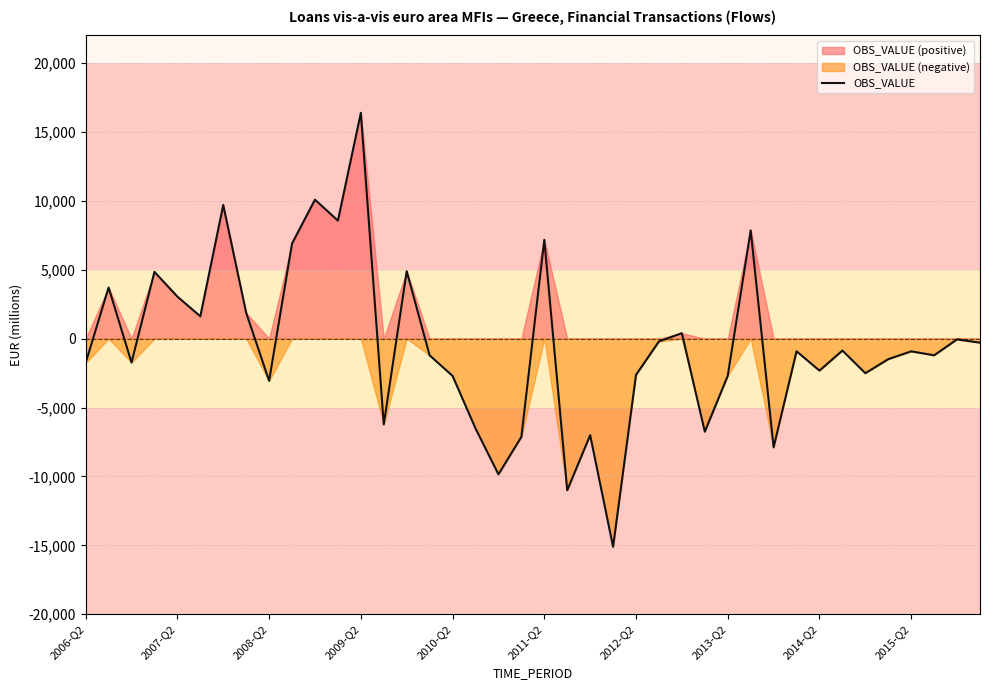

What is the minimum value for OBS_VALUE?

-15106.4